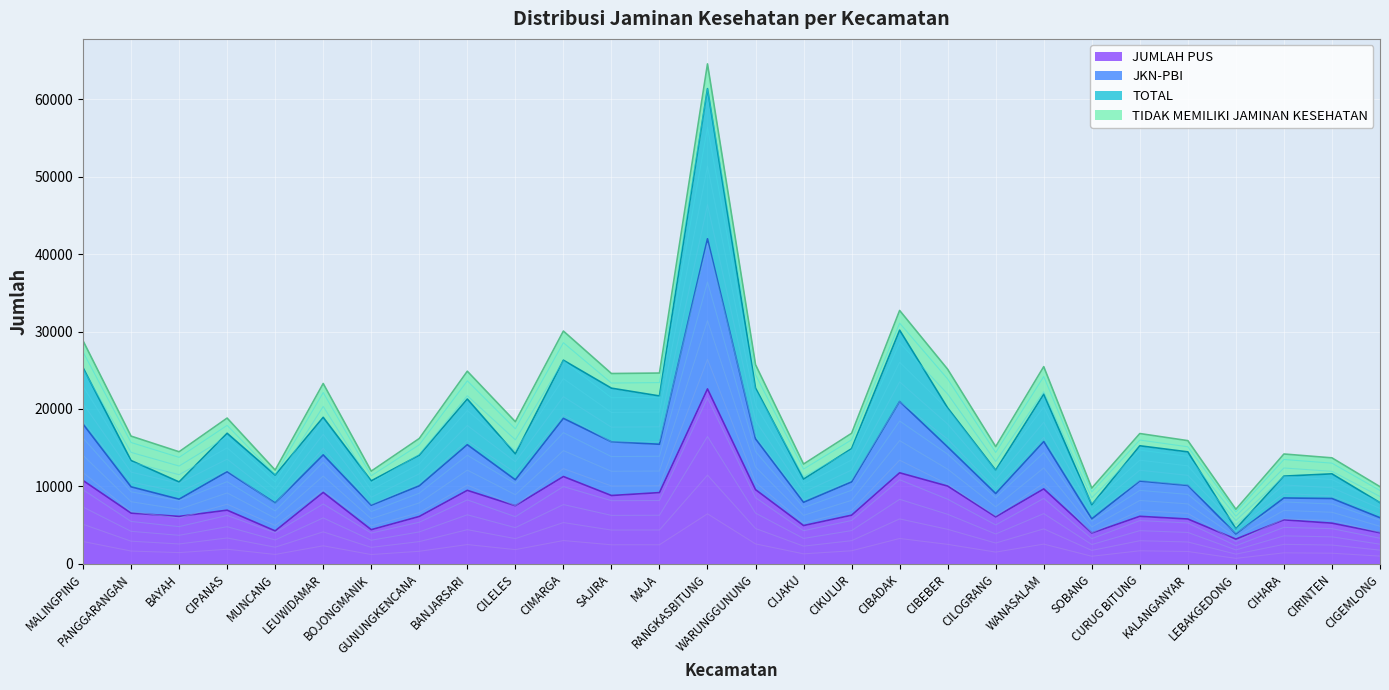

True or false: TOTAL and JUMLAH PUS cross at least once.

False